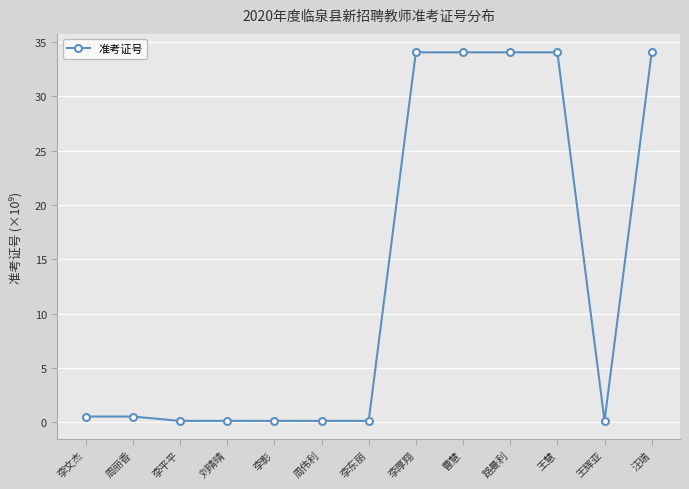

True or false: there are more than 0 points higher than both neighbors.

True